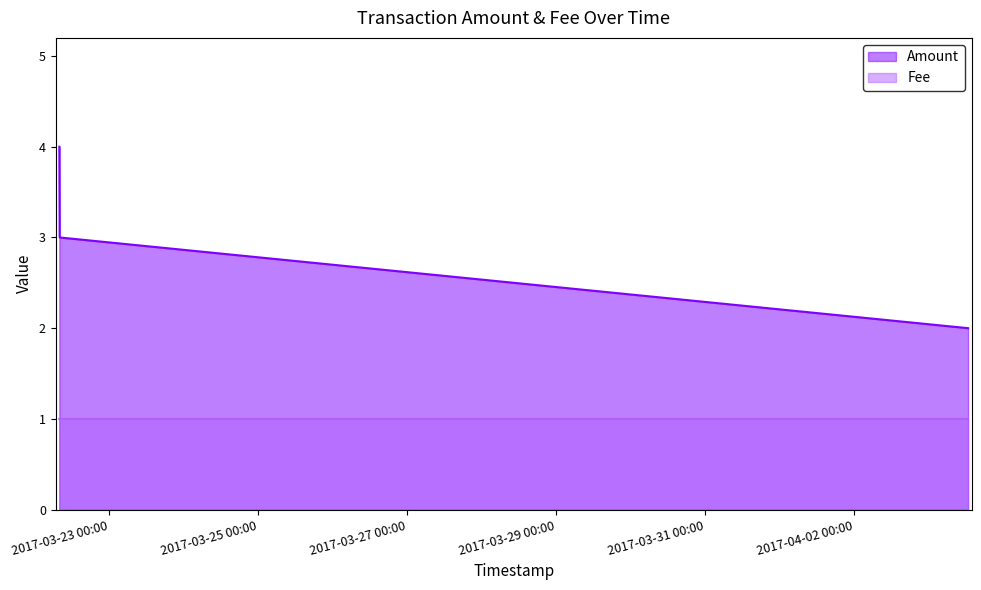

The chart shows a value of 2 at 2017-03-22 08:05:46. True or false?

True